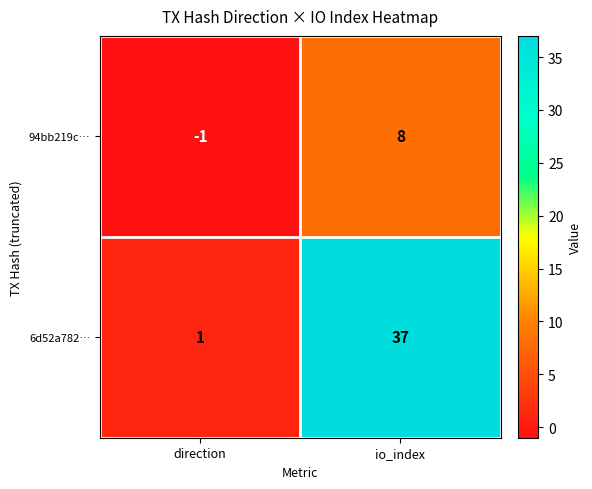

Which series changed the most between direction and io_index?

6d52a782…